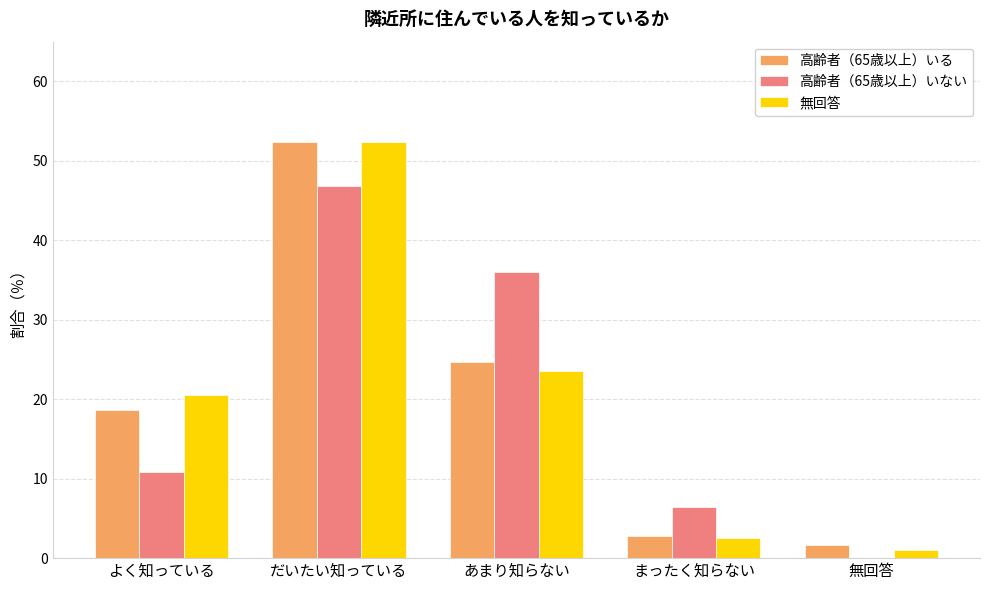

What is the maximum value shown in the chart?

52.3